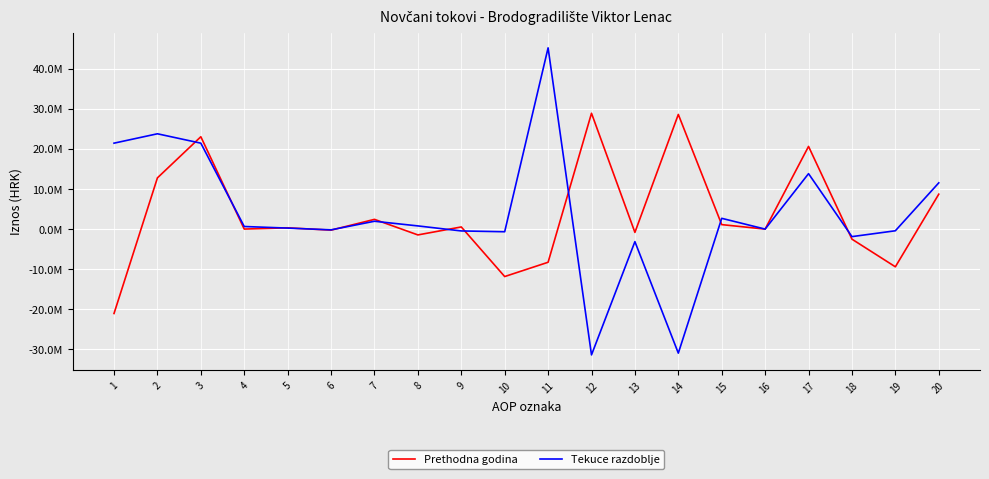

List the series in order of their peak value, lowest first.

Prethodna godina, Tekuce razdoblje